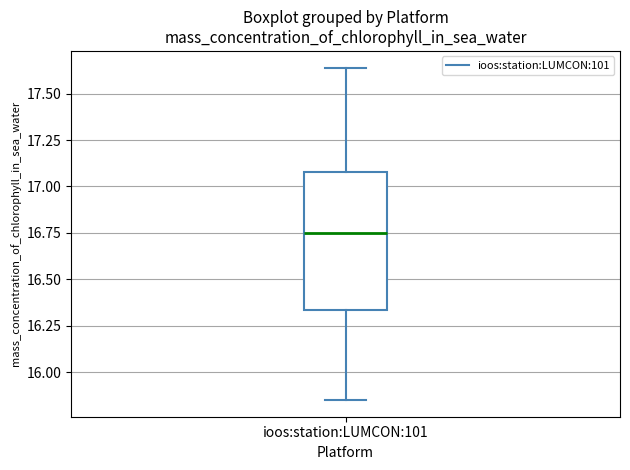

Read this box plot against the y-axis: the position of the median line, the range covered by the box, and the ends of both whiskers. The values are not printed on the chart, so give them approximately, as read against the axis.

median 16.75, box 16.35 to 17.10, whiskers 15.85 to 17.65